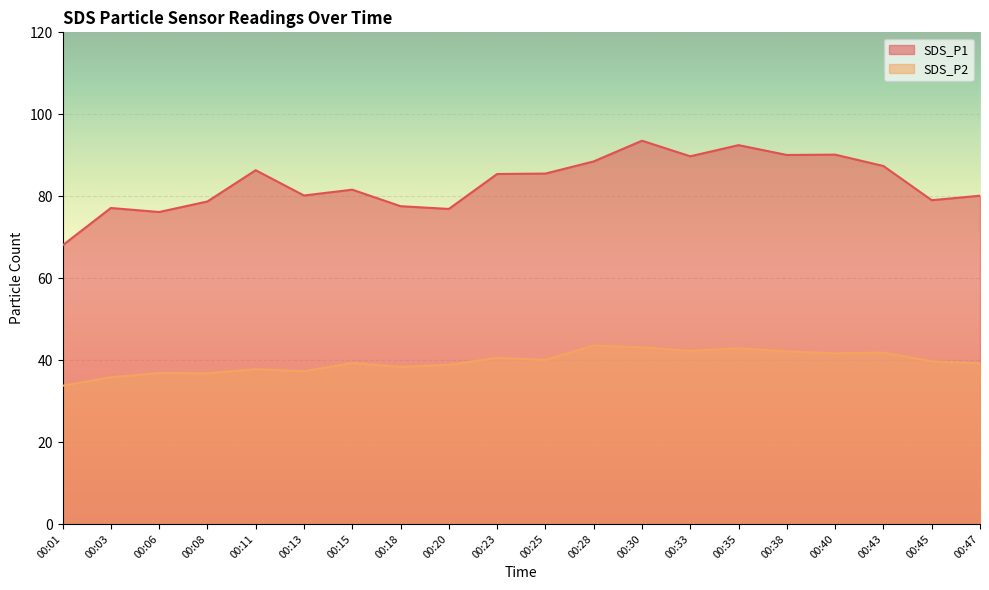

True or false: SDS_P1 and SDS_P2 intersect in this chart.

False